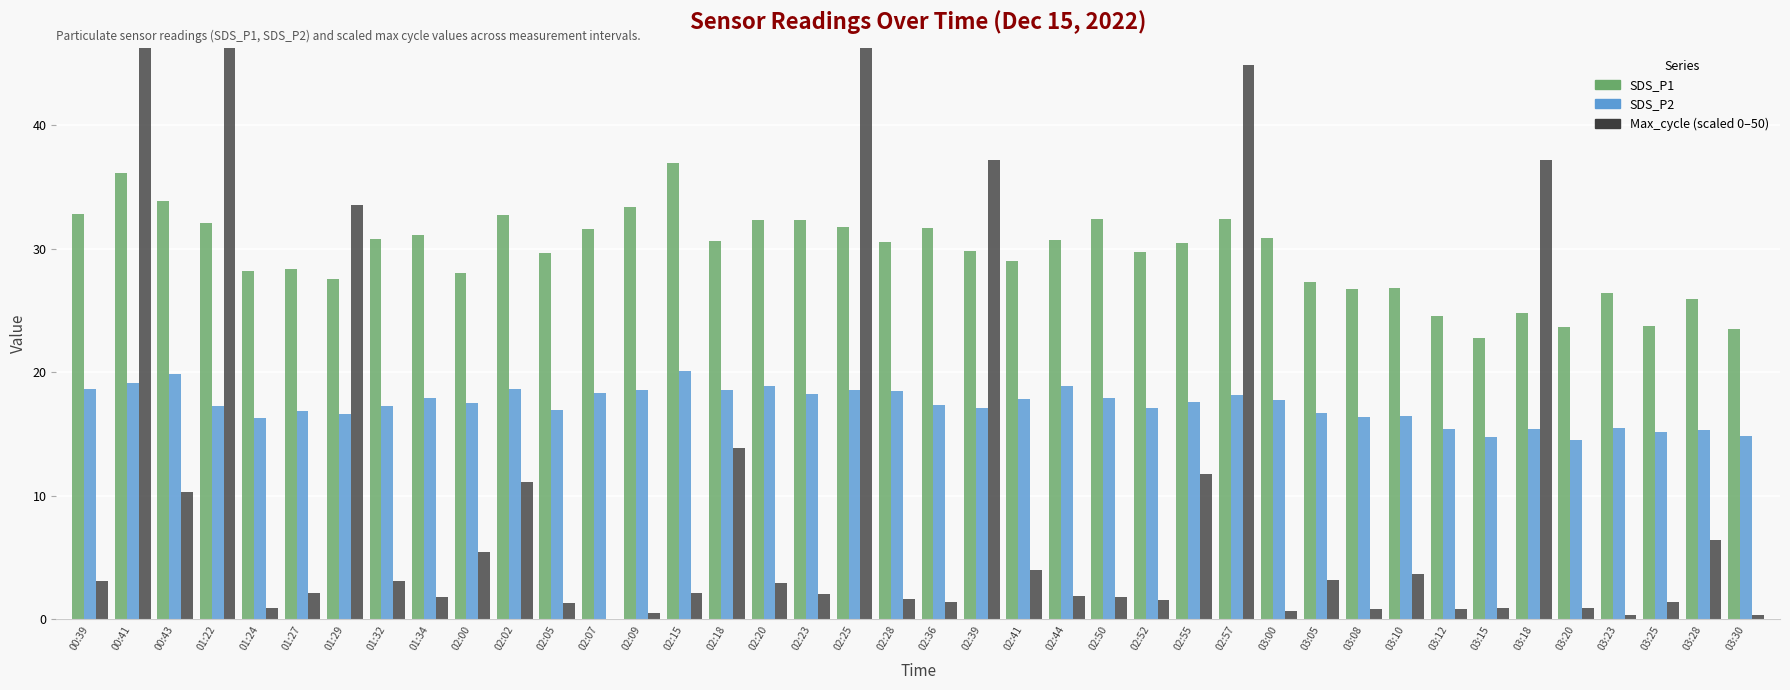

True or false: SDS_P1 has a value of 7.7 at 03:23.

False